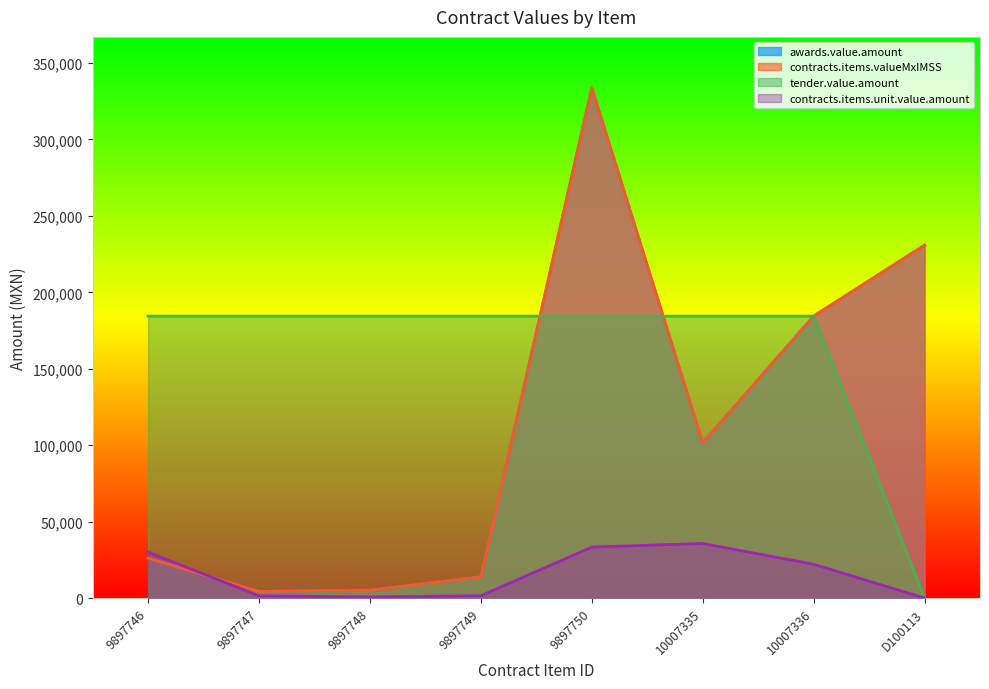

Reading right to left, extract all data points from this chart.

awards.value.amount: 230827.3	184412.2	101459.4	333745.9	13860.4	5111.4	4311.3	26100.0
contracts.items.unit.value.amount: 0.0	22080.0	35700.0	33300.0	1488.0	720.0	1435.0	30000.0
contracts.items.valueMxIMSS: 230827.3	184412.2	101459.4	333745.9	13860.4	5111.4	4311.3	26100.0
tender.value.amount: 0.0	184412.2	184412.2	184412.2	184412.2	184412.2	184412.2	184412.2